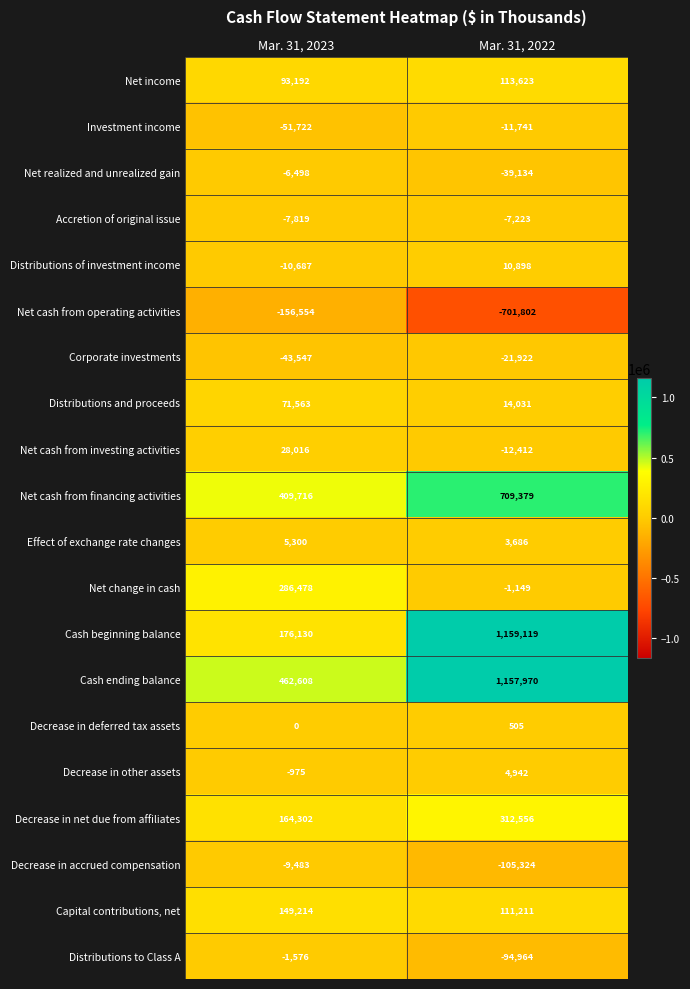

List the series in order of their peak value, lowest first.

Net cash from operating activities, Corporate investments, Investment income, Decrease in accrued compensation, Accretion of original issue, Net realized and unrealized gain, Distributions to Class A, Decrease in deferred tax assets, Decrease in other assets, Effect of exchange rate changes, Distributions of investment income, Net cash from investing activities, Distributions and proceeds, Net income, Capital contributions, net, Net change in cash, Decrease in net due from affiliates, Net cash from financing activities, Cash ending balance, Cash beginning balance